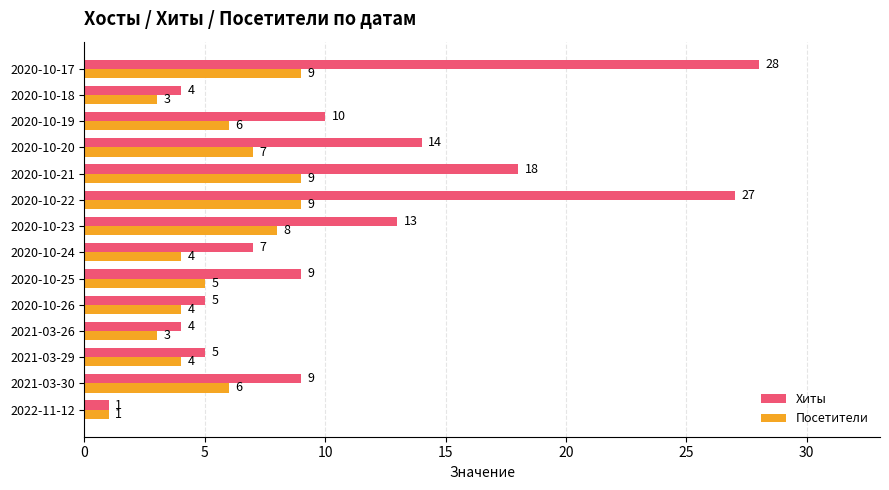

Which series has the widest spread of values?

Хиты